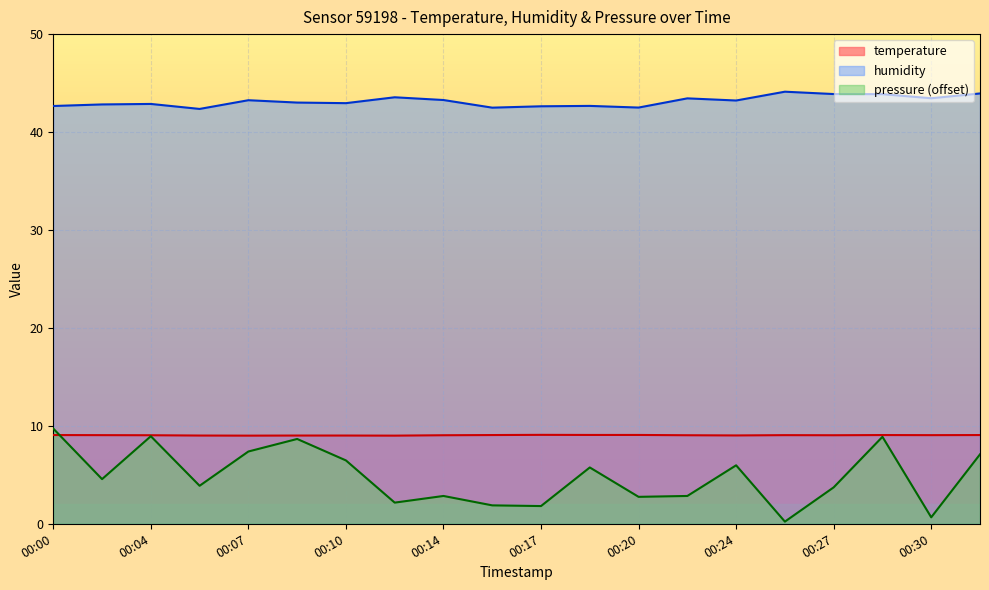

What is the average value of the temperature series?

9.0